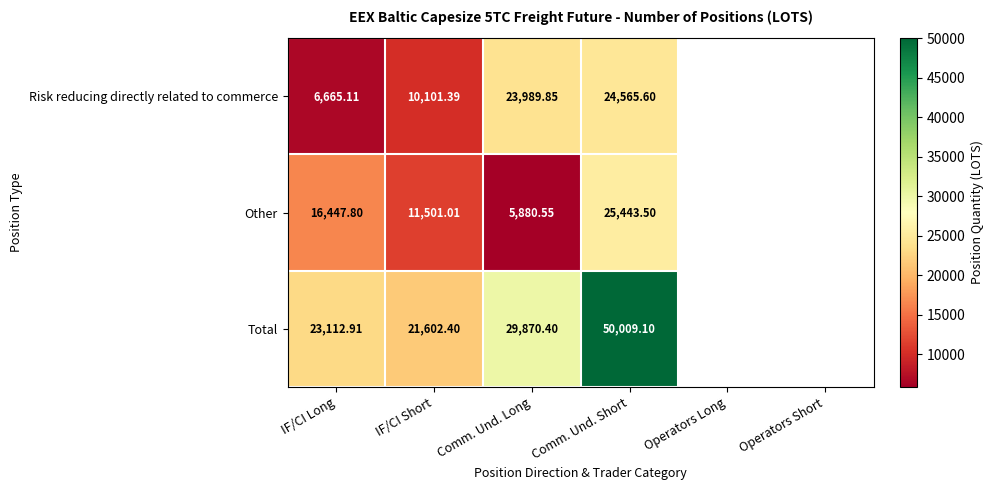

Rank the series by their maximum value, from lowest to highest.

Risk reducing directly related to commerce, Other, Total